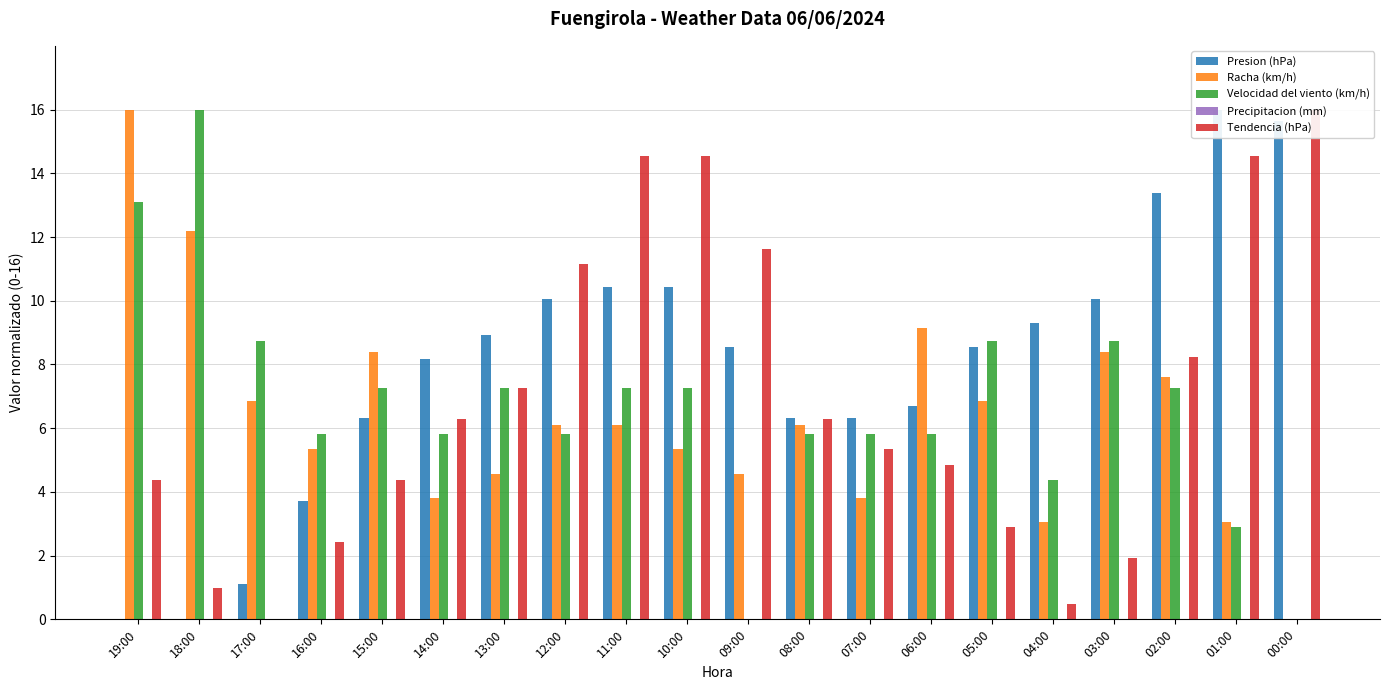

Count the number of data series in this chart.

5